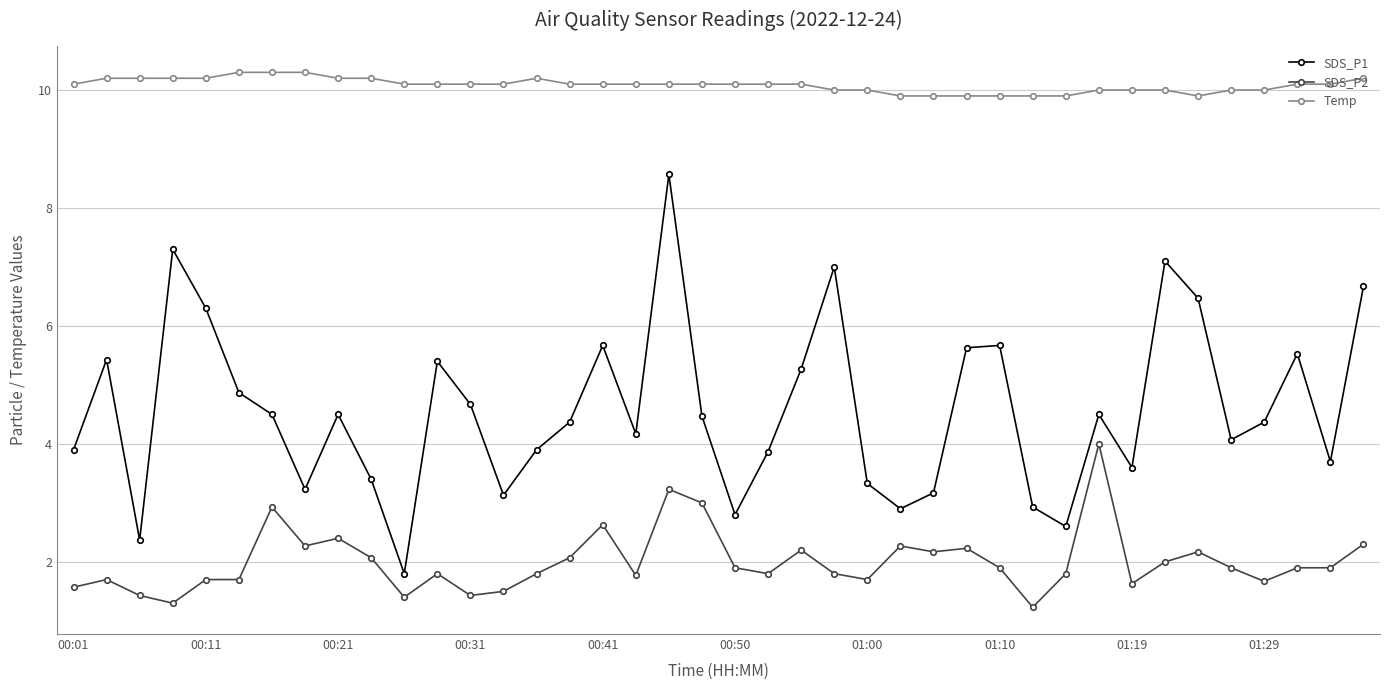

Which series has the largest total across all categories?

Temp